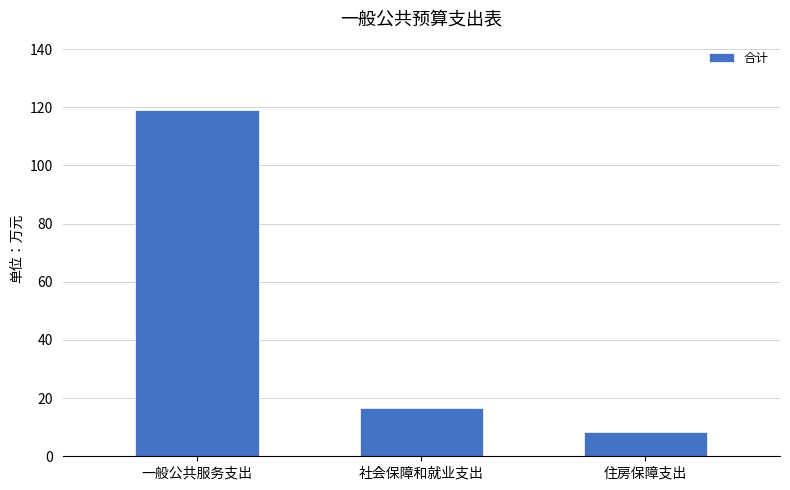

What is the sum of all values?

144.1